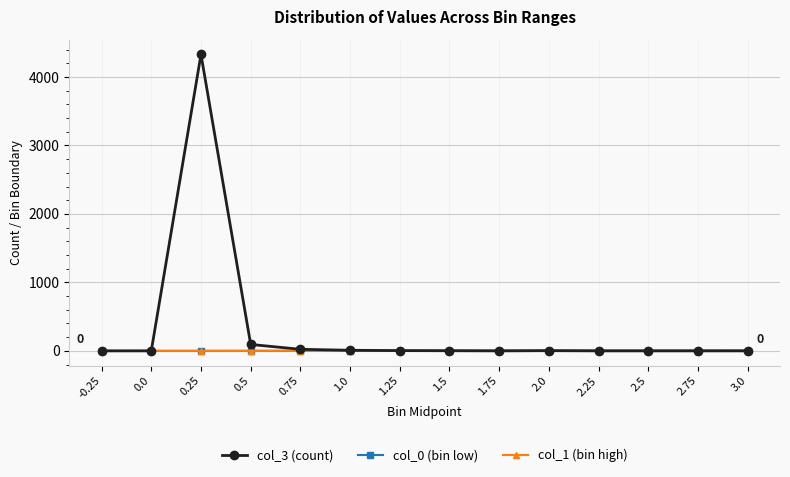

How many distinct data groups are displayed?

3